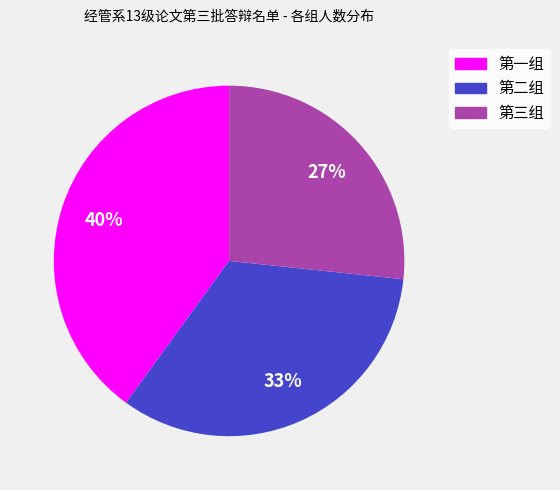

Does 第一组 represent more than half of the total?

No